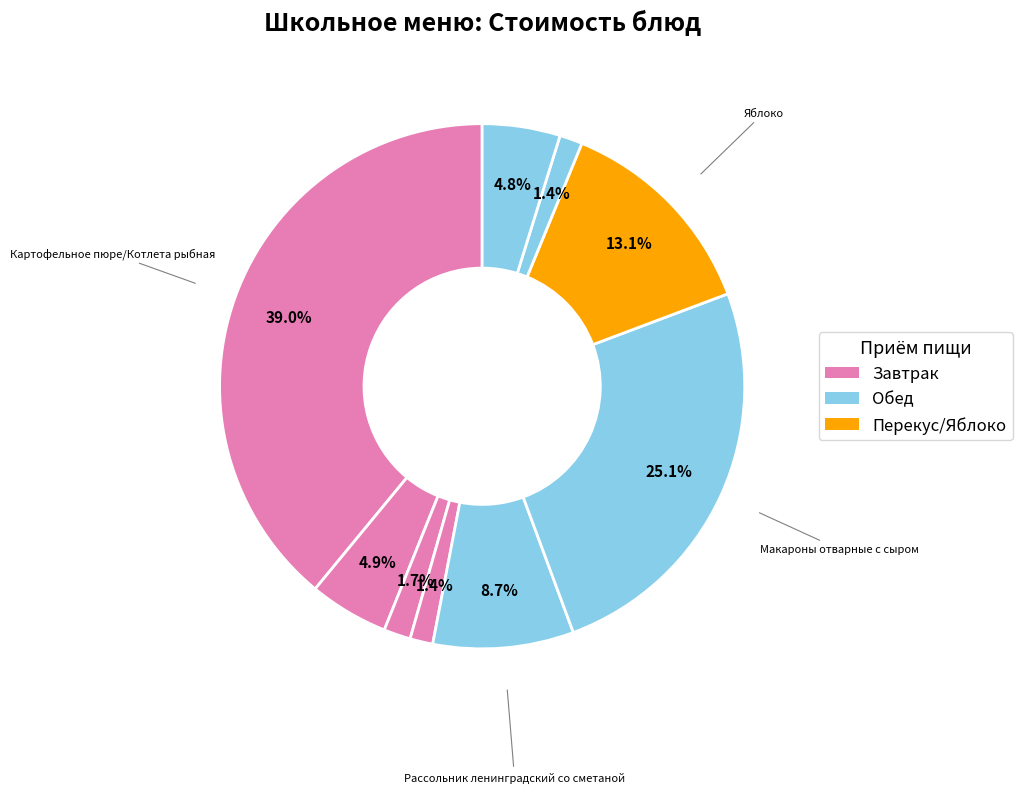

Rank the categories by value from highest to lowest.

Картофельное пюре/Котлета рыбная, Макароны отварные с сыром, Яблоко, Рассольник ленинградский со сметаной, Чай с нектаром, Компот из свежих фруктов, Хлеб пшеничный, Хлеб Дарницкий (завтрак), Хлеб Дарницкий (обед)